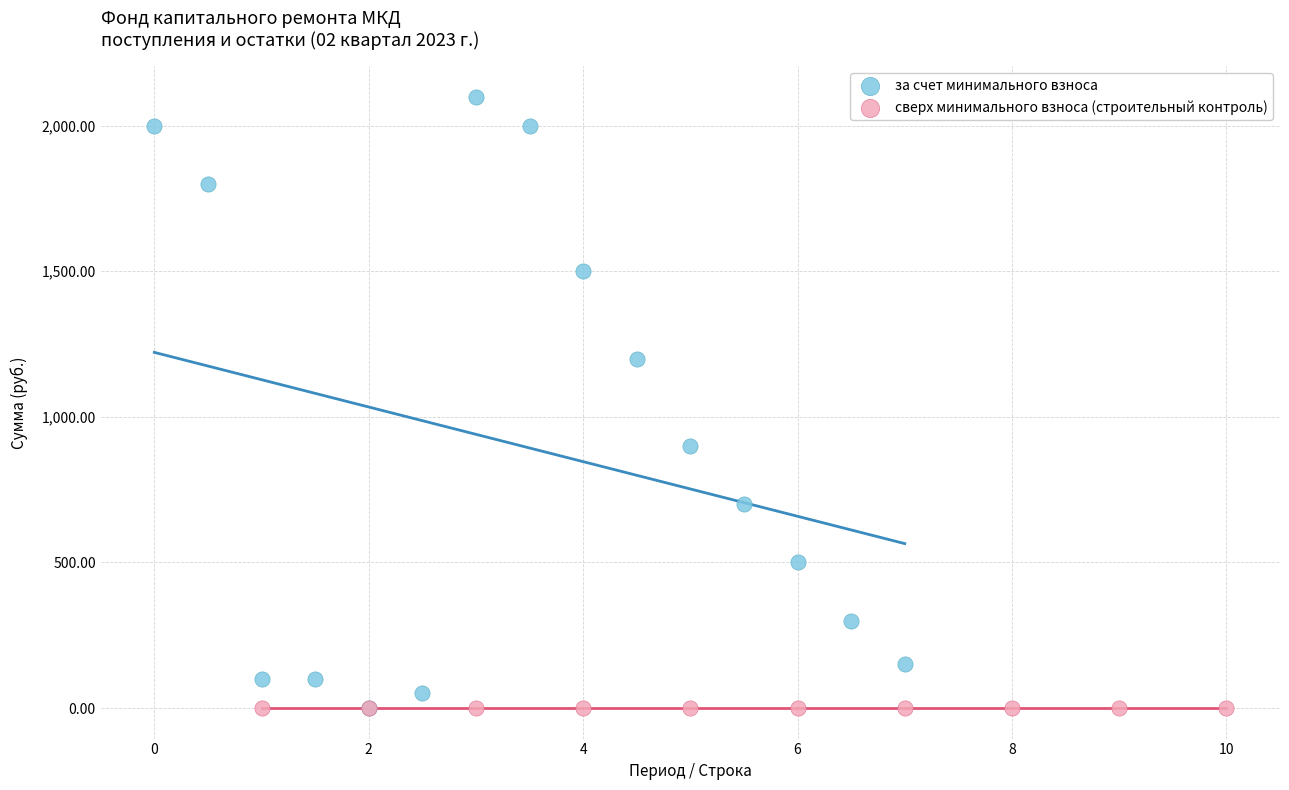

What are all the series names shown in the legend?

за счет минимального взноса, сверх минимального взноса (строительный контроль)